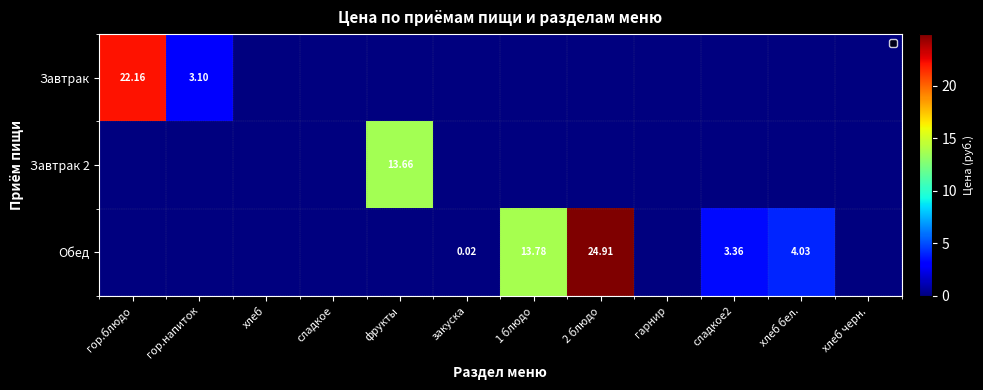

How many series are shown in this chart?

3